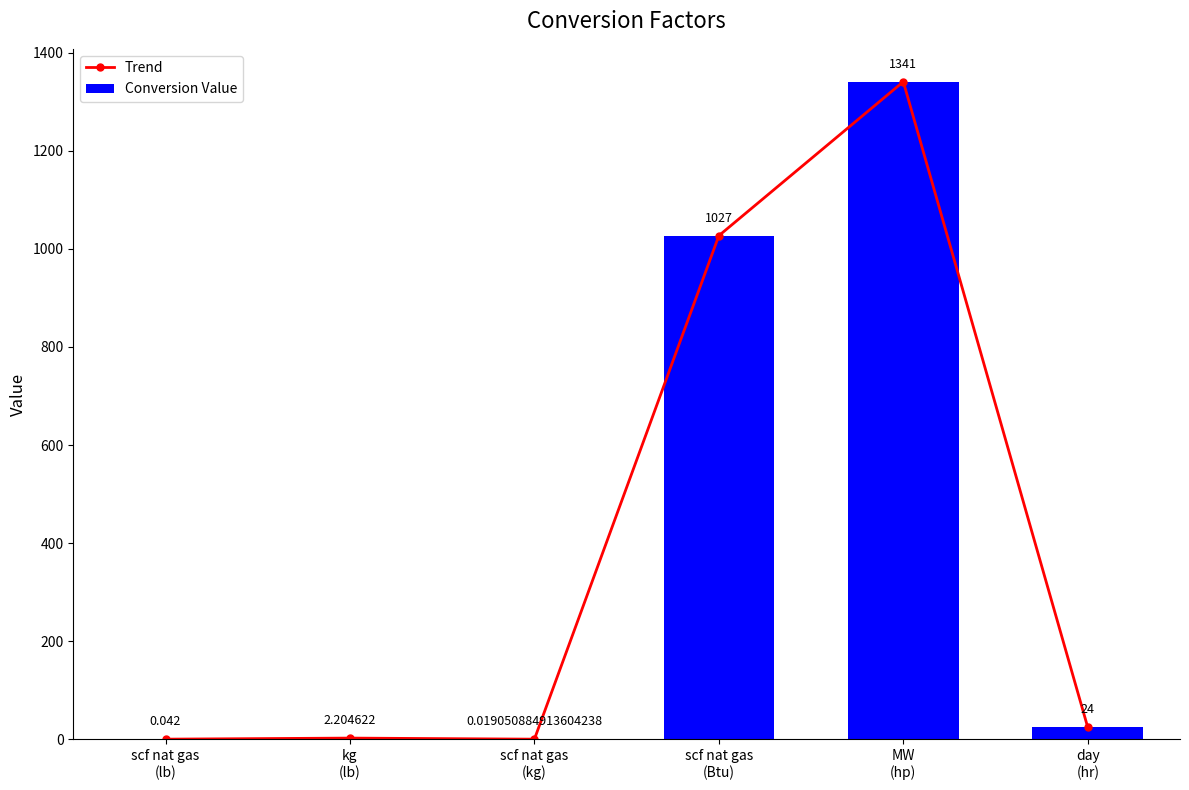

At which label does Trend first exceed 24?

scf nat gas
(Btu)